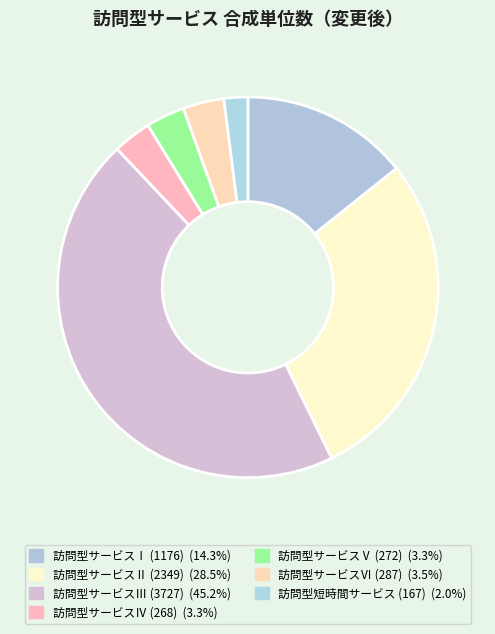

What is the largest slice in the pie chart?

訪問型サービスⅢ (3727)